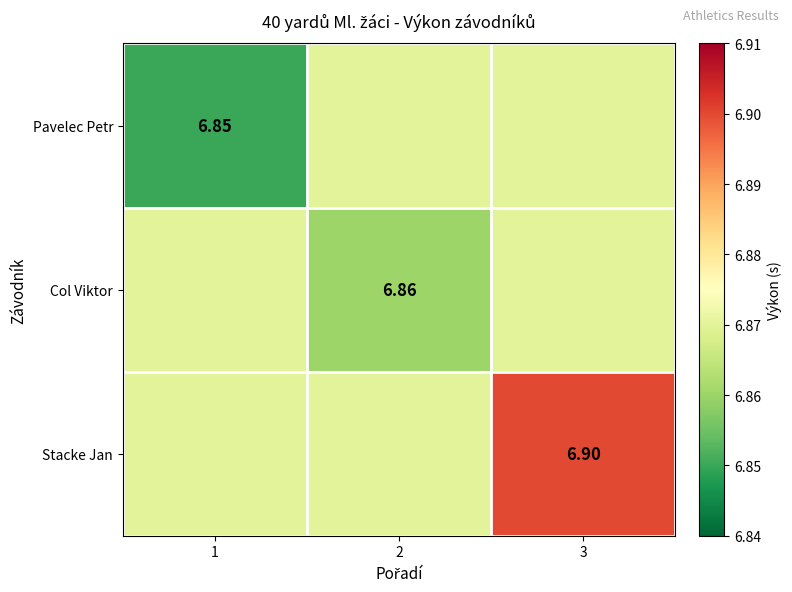

The Pavelec Petr series shows 6.9 at 2. True or false?

True